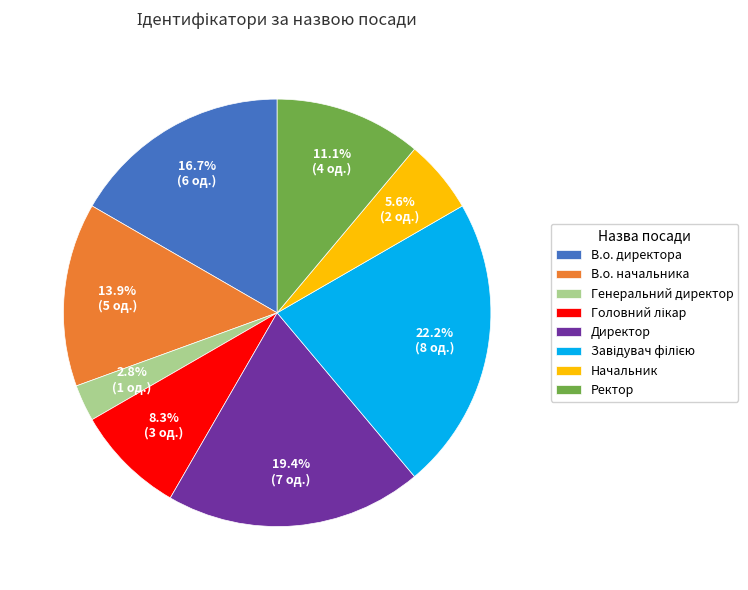

What is the ratio of the value at Директор to the value at В.о. начальника?

1.4